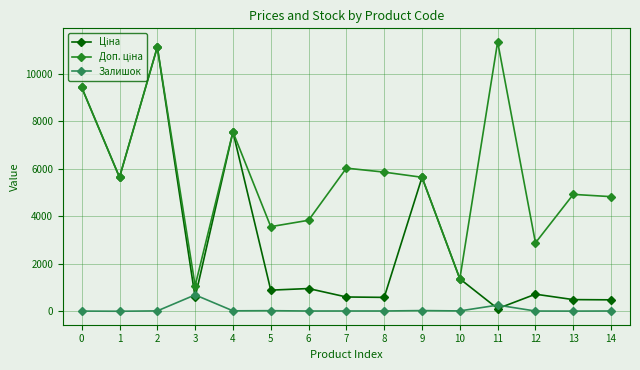

True or false: Залишок has more than 0 interior local peaks.

True